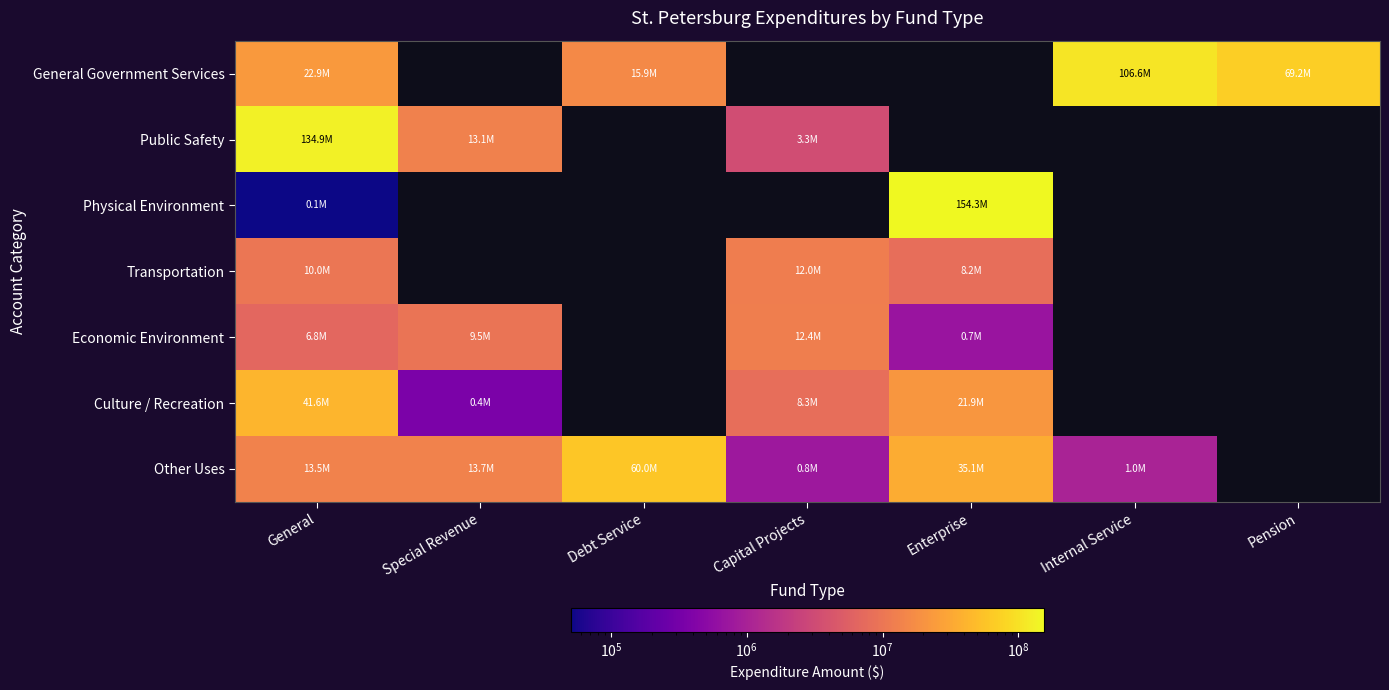

Rank the categories by Culture / Recreation value from highest to lowest.

General, Enterprise, Capital Projects, Special Revenue, Debt Service, Internal Service, Pension